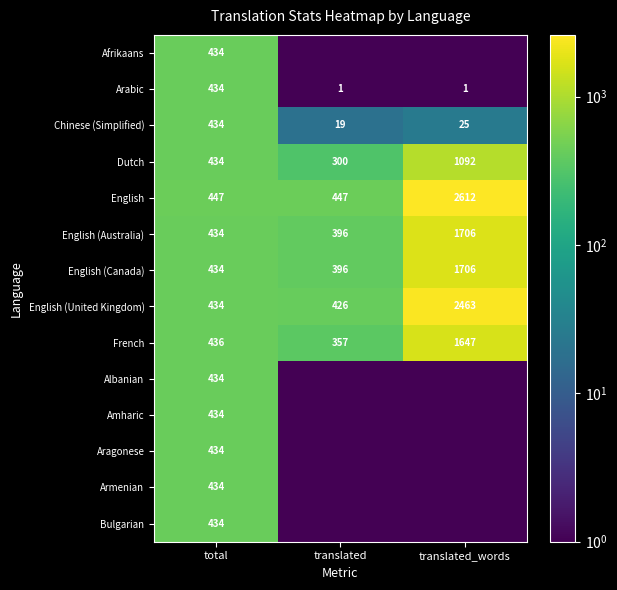

The value of Afrikaans at total is 143.0. True or false?

False